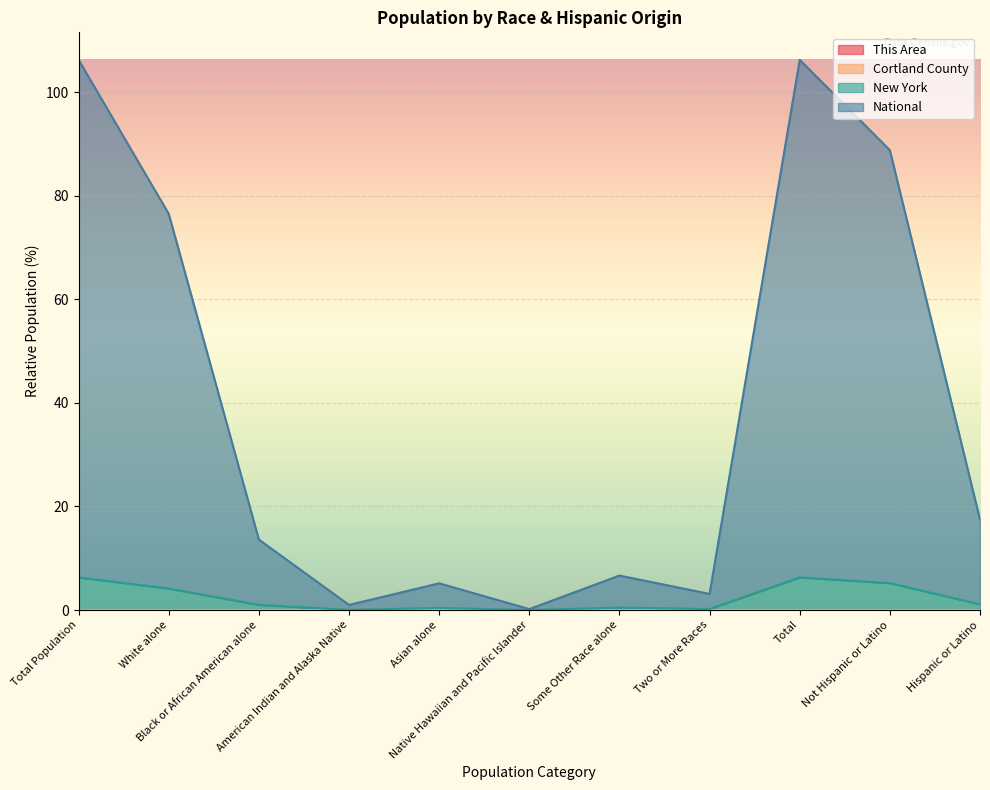

True or false: New York and Cortland County cross at least once.

False